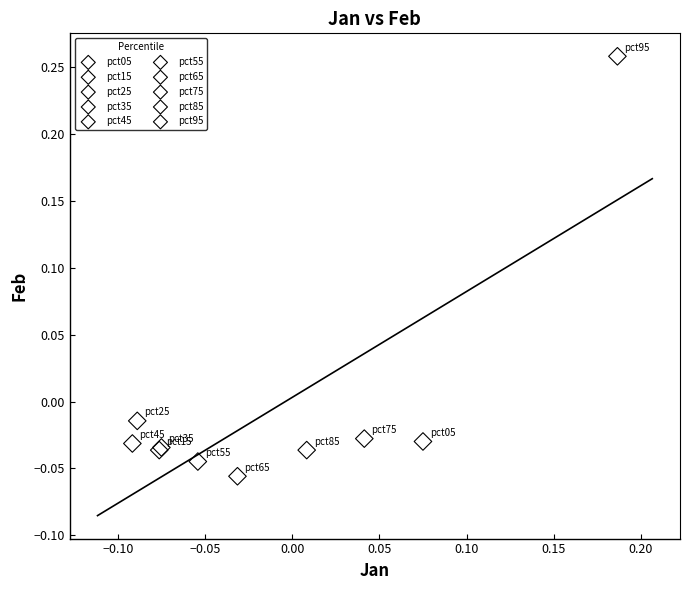

Which series contains the lowest Y value?

pct65